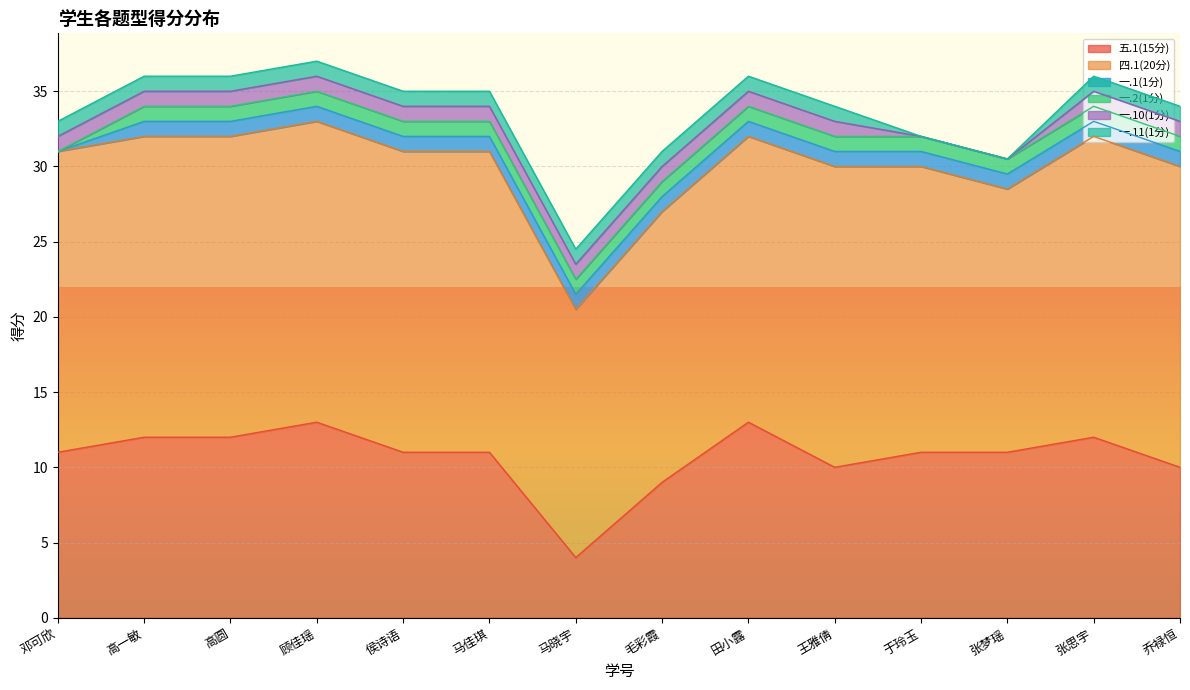

What is the spread (max minus min) of values at 张思宇?

19.0